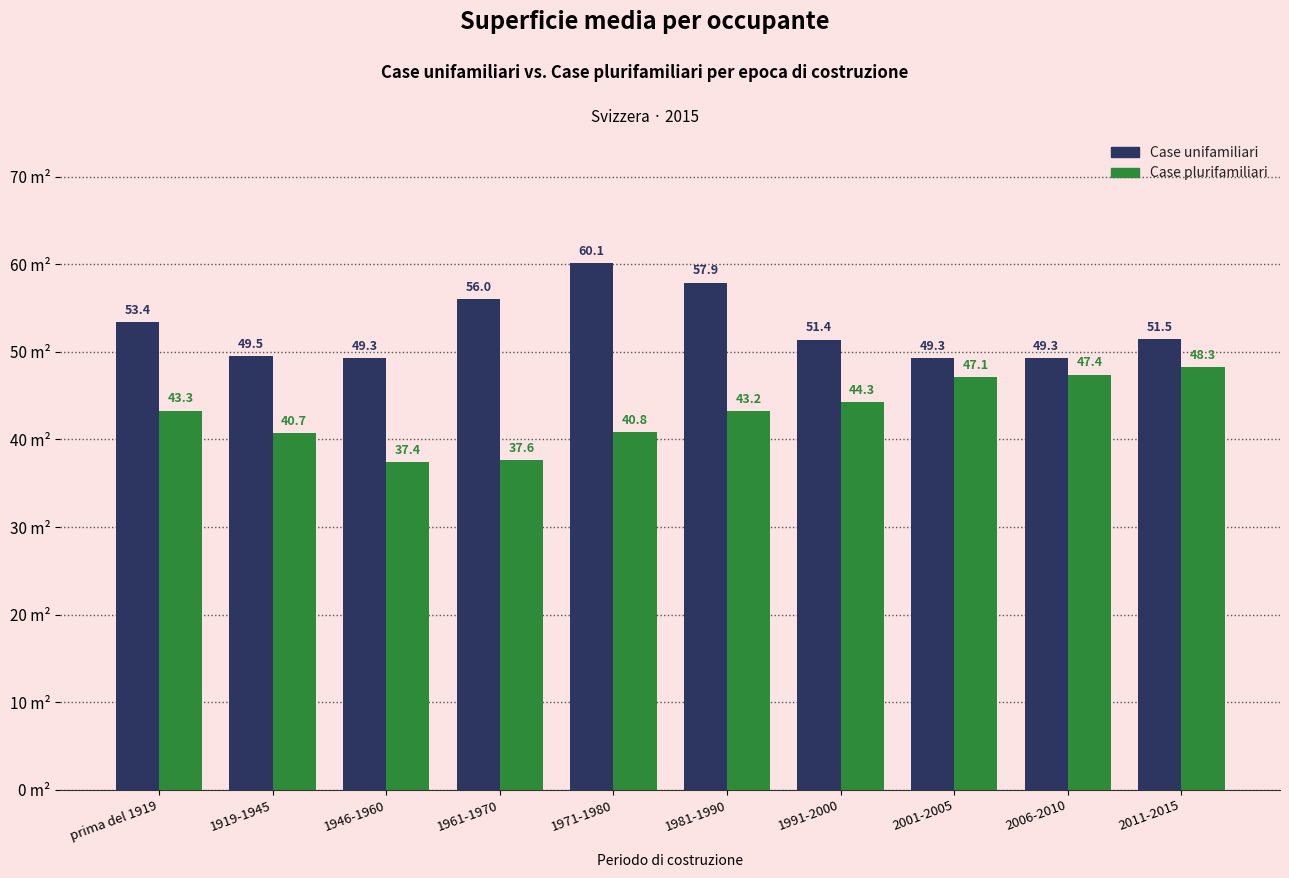

Is it true that Case plurifamiliari equals 37.4 at 1946-1960?

True